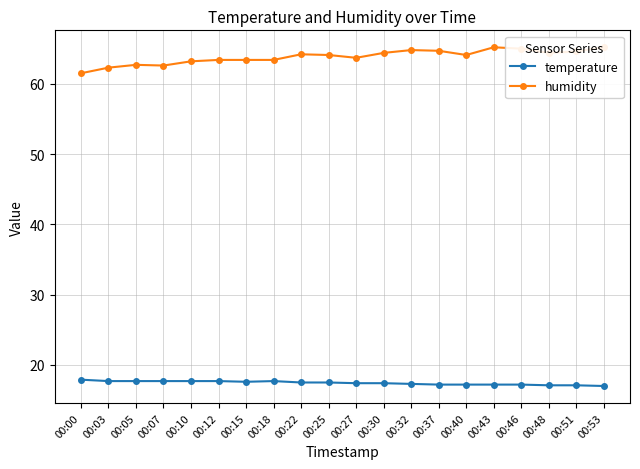

Which has a higher value, 00:30 or 00:00?

00:00